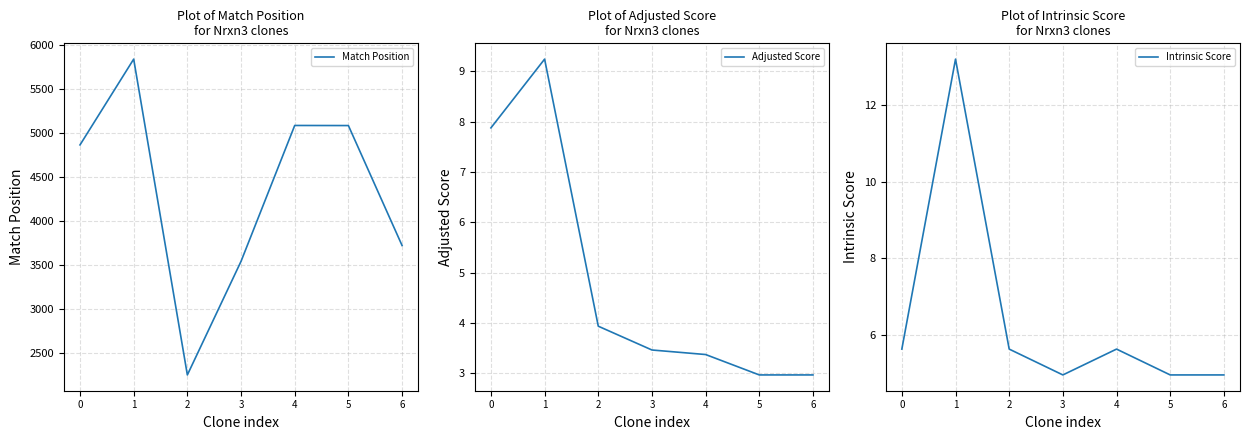

What is the lowest value of the Intrinsic Score series?

5.0